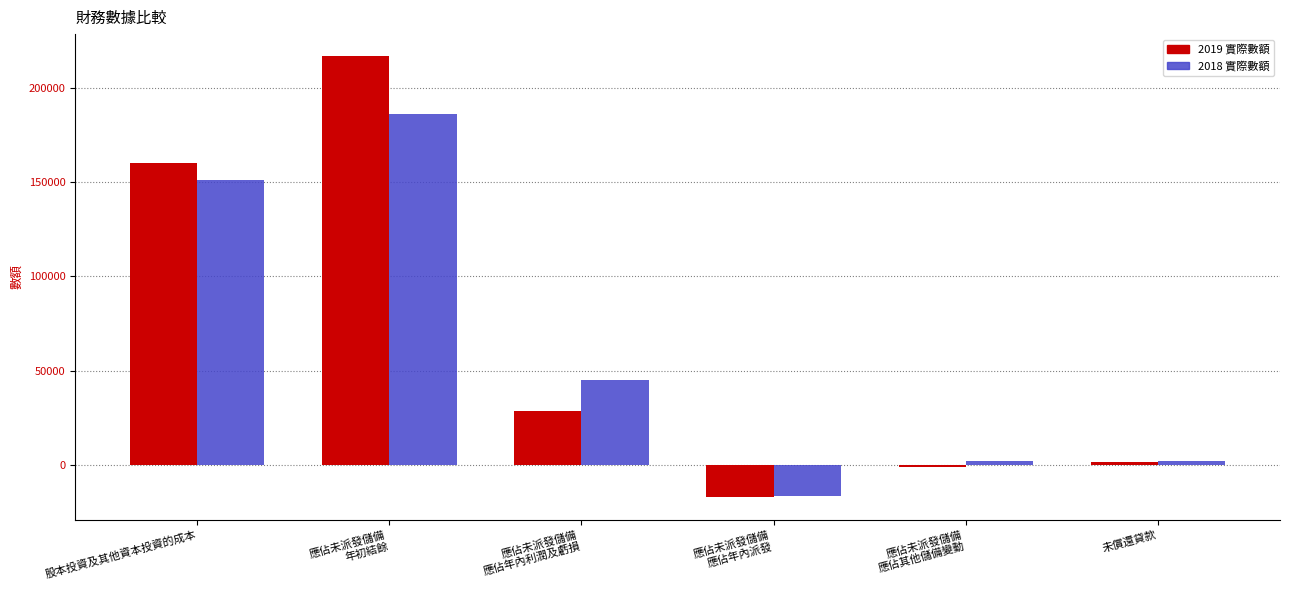

How many values in the 2019 實際數額 series are below 28867?

3